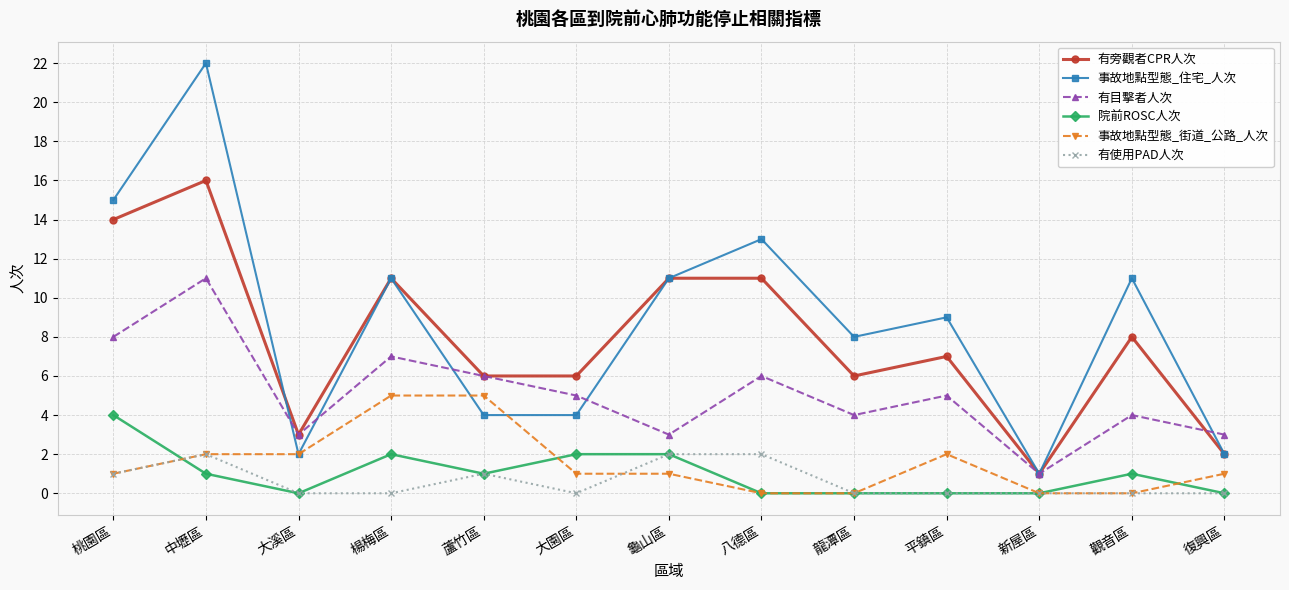

What is the difference between the second highest and minimum values in the 有旁觀者CPR人次 series?

13